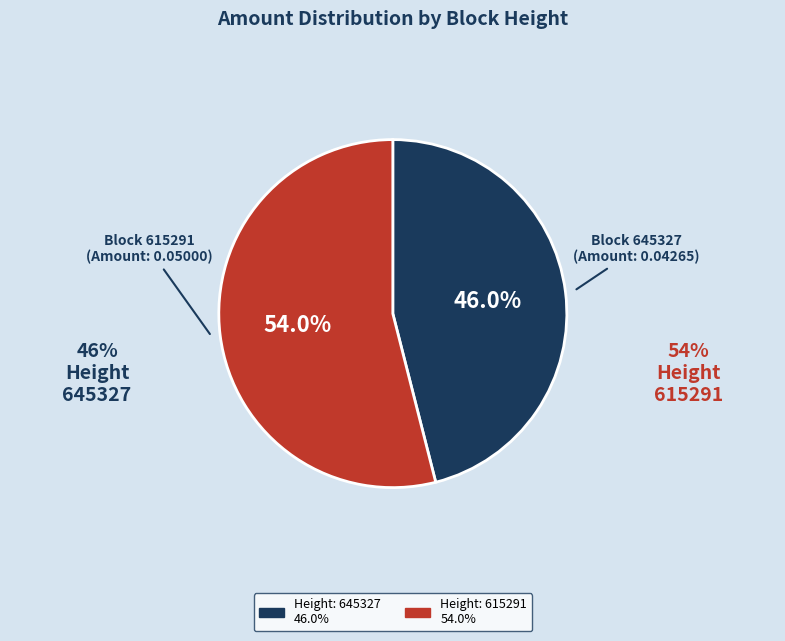

Which category has the smallest portion of the pie?

Height: 645327 46.0%